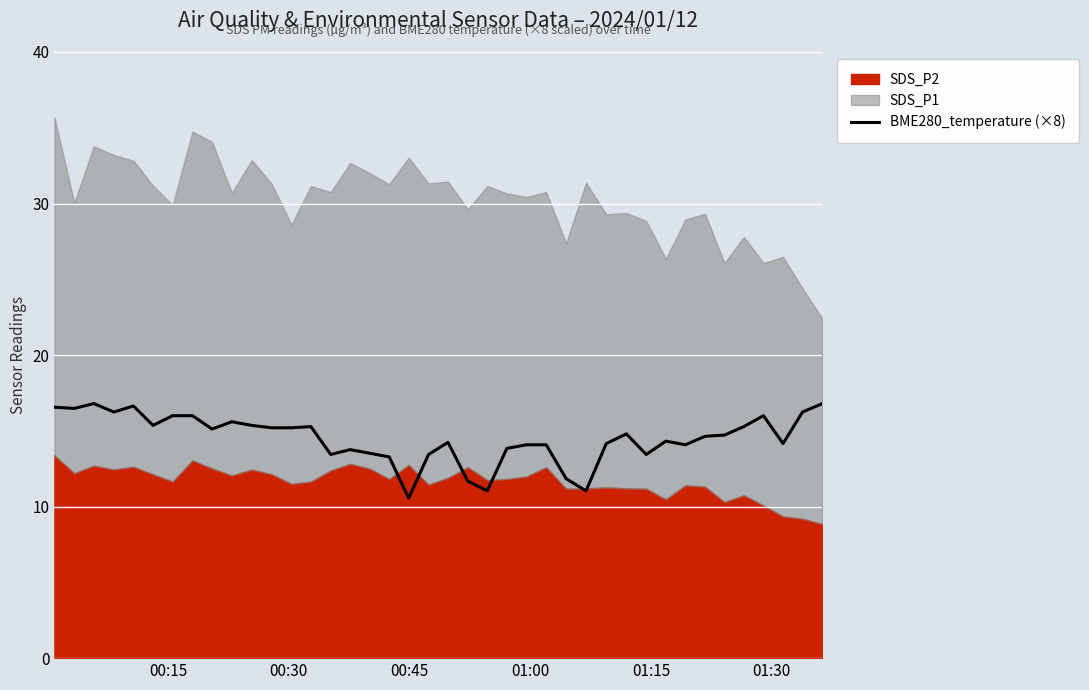

What is the highest value of the BME280_temperature (×8) series?

16.8